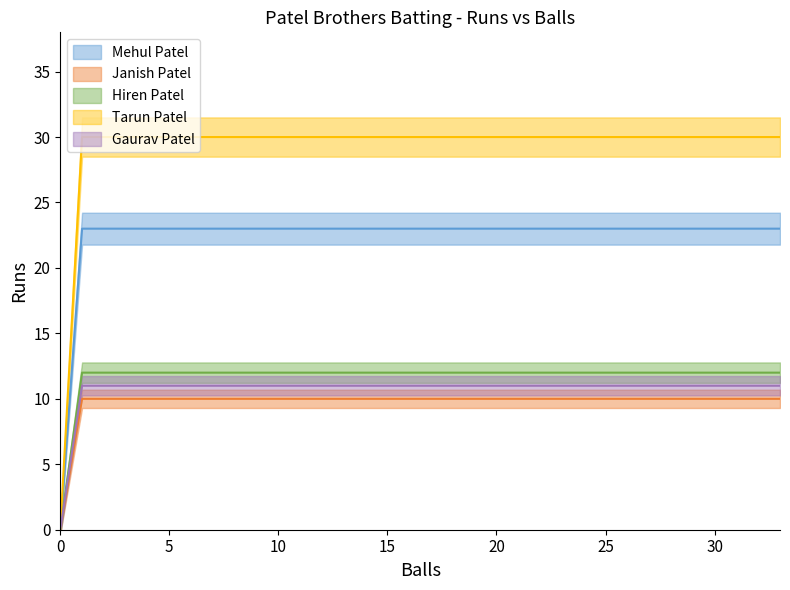

True or false: Mehul Patel and Janish Patel cross at least once.

False